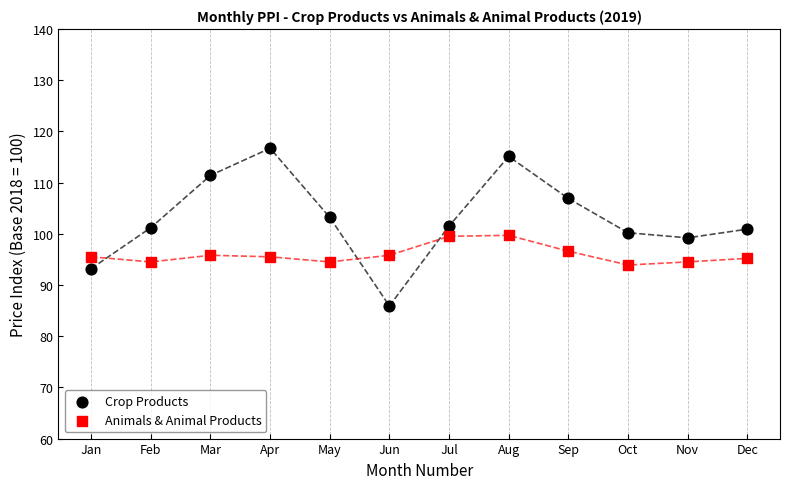

Which series has the largest Y range (max minus min)?

Crop Products